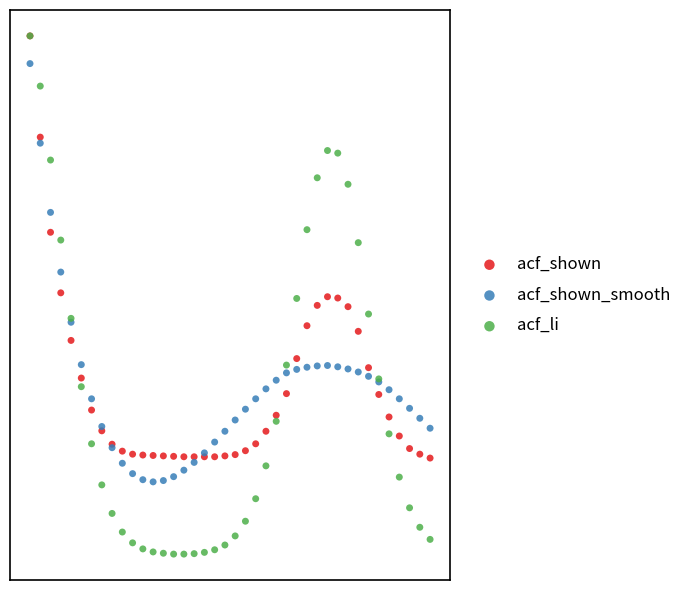

What are all the series names shown in the legend?

acf_shown, acf_shown_smooth, acf_li